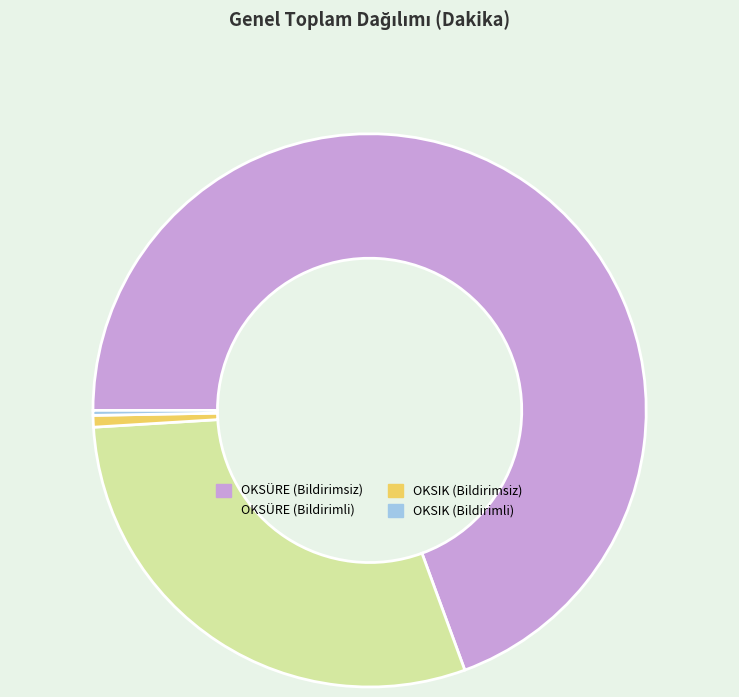

Count the number of slices in the pie.

4